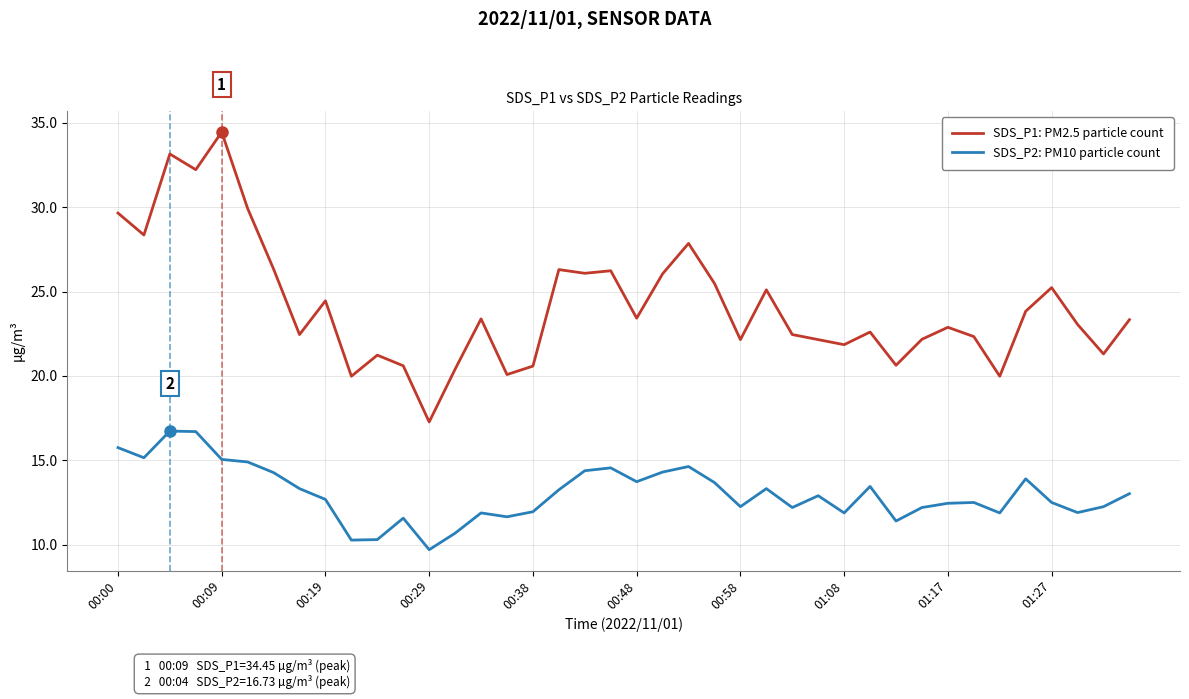

True or false: SDS_P1: PM2.5 particle count and SDS_P2: PM10 particle count intersect in this chart.

False